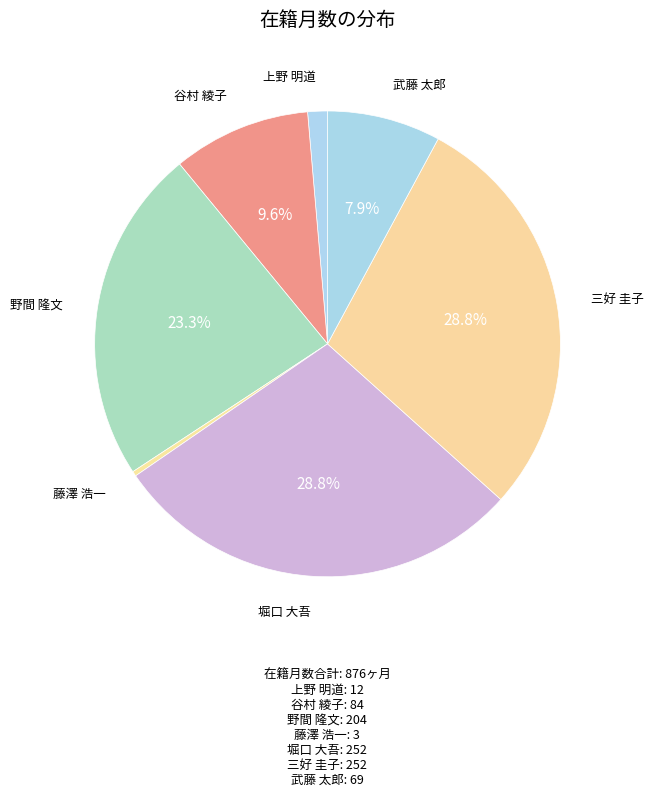

Which category has the biggest portion of the pie?

堀口 大吾